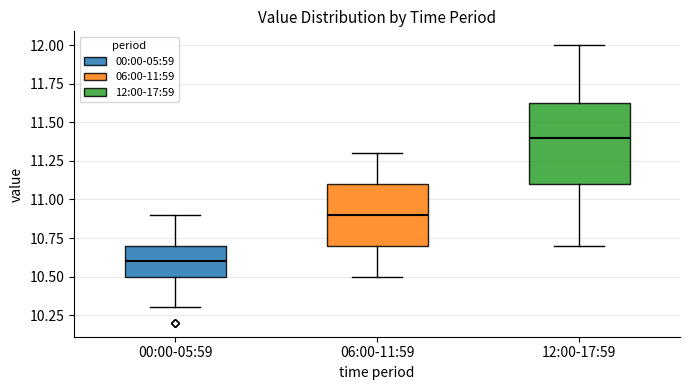

Where is the lower edge of the box for 00:00-05:59 on the y-axis? The values are not printed on the chart, so give them approximately, as read against the axis.

10.50